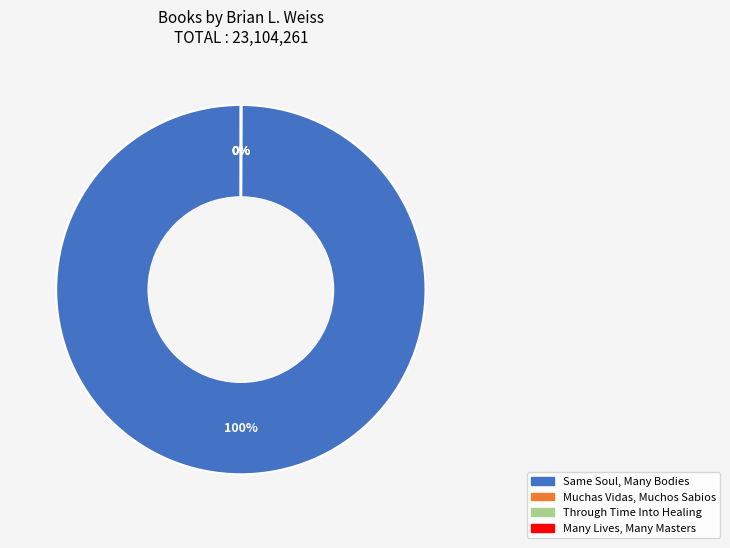

Is it true that Same Soul, Many Bodies is 91% of the pie?

False